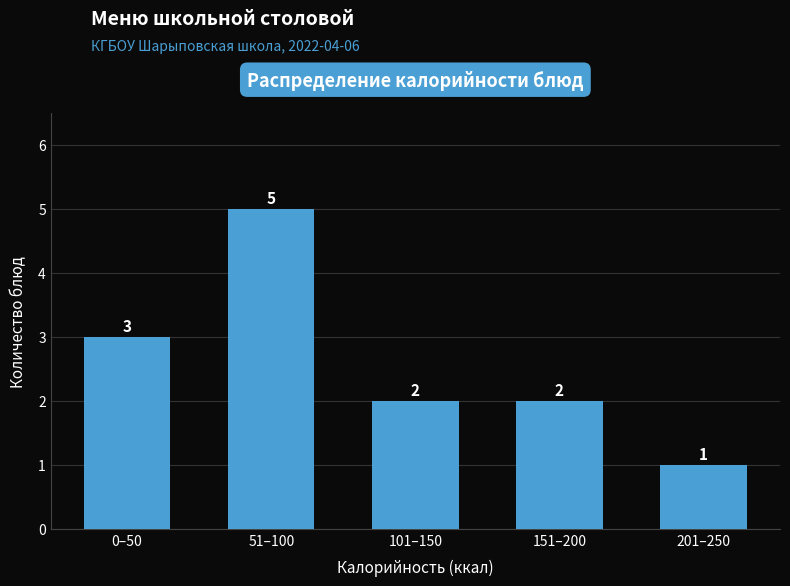

Reading left to right, transcribe all the data shown in this chart.

0–50=3	51–100=5	101–150=2	151–200=2	201–250=1